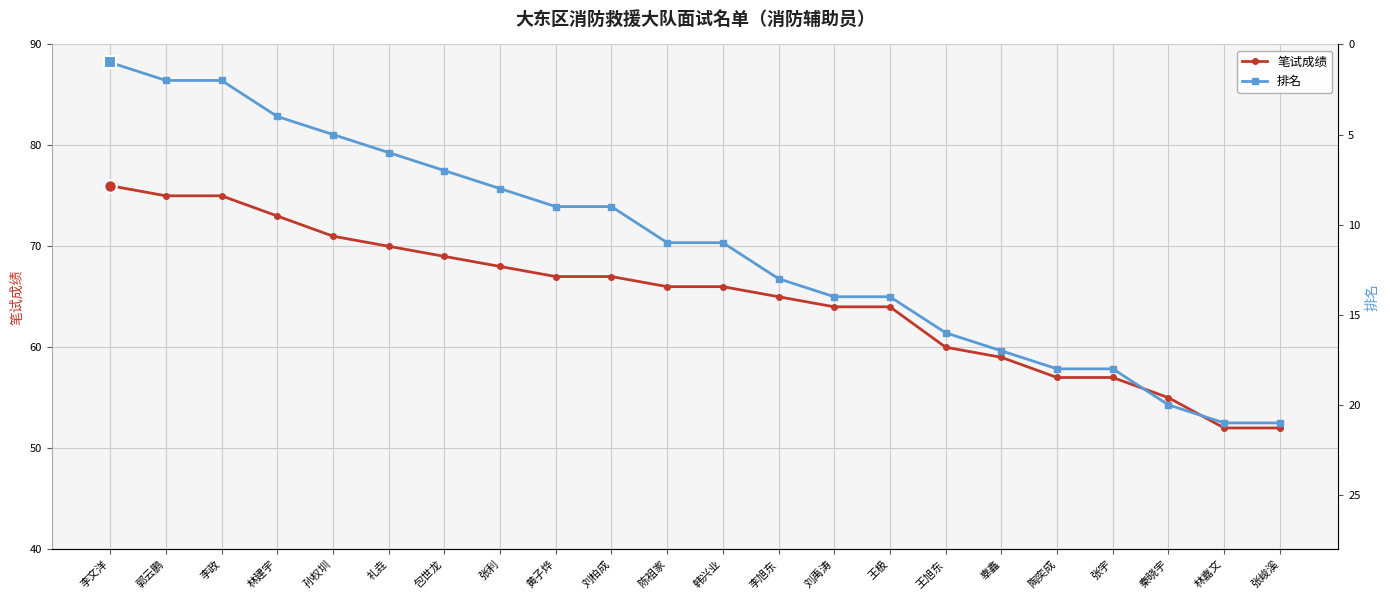

What is the value of the 排名 point at the 17th from the left?

17